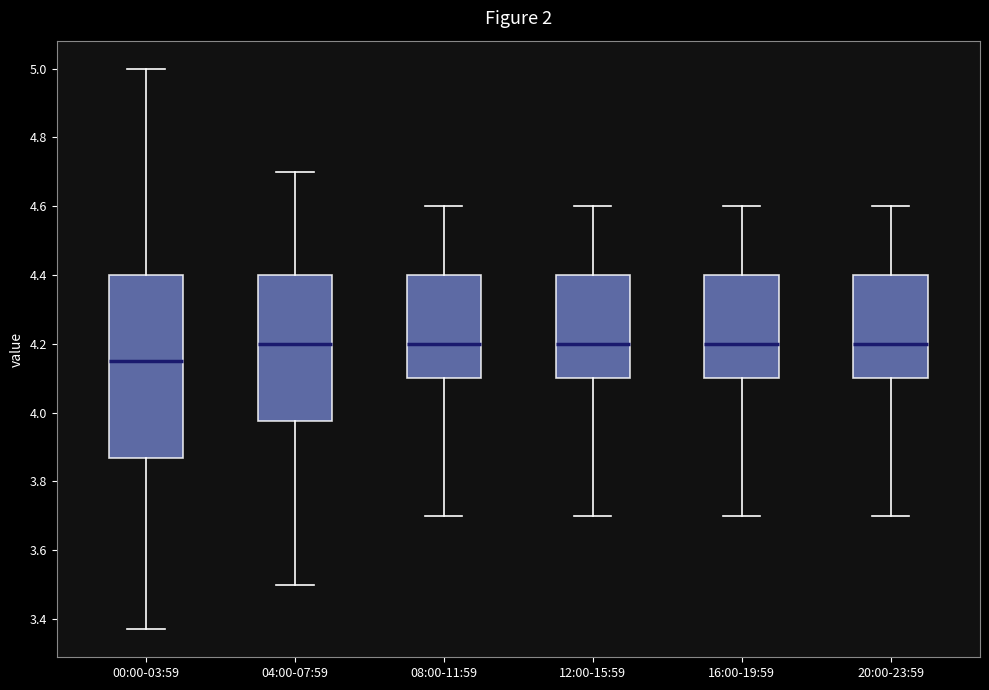

Which box is the tallest, from its lower edge to its upper edge?

00:00-03:59